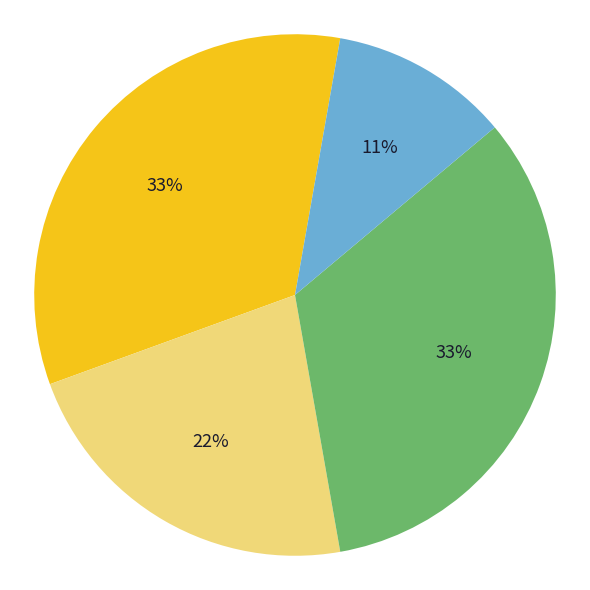

To the nearest percent, what is the average slice percentage?

25%